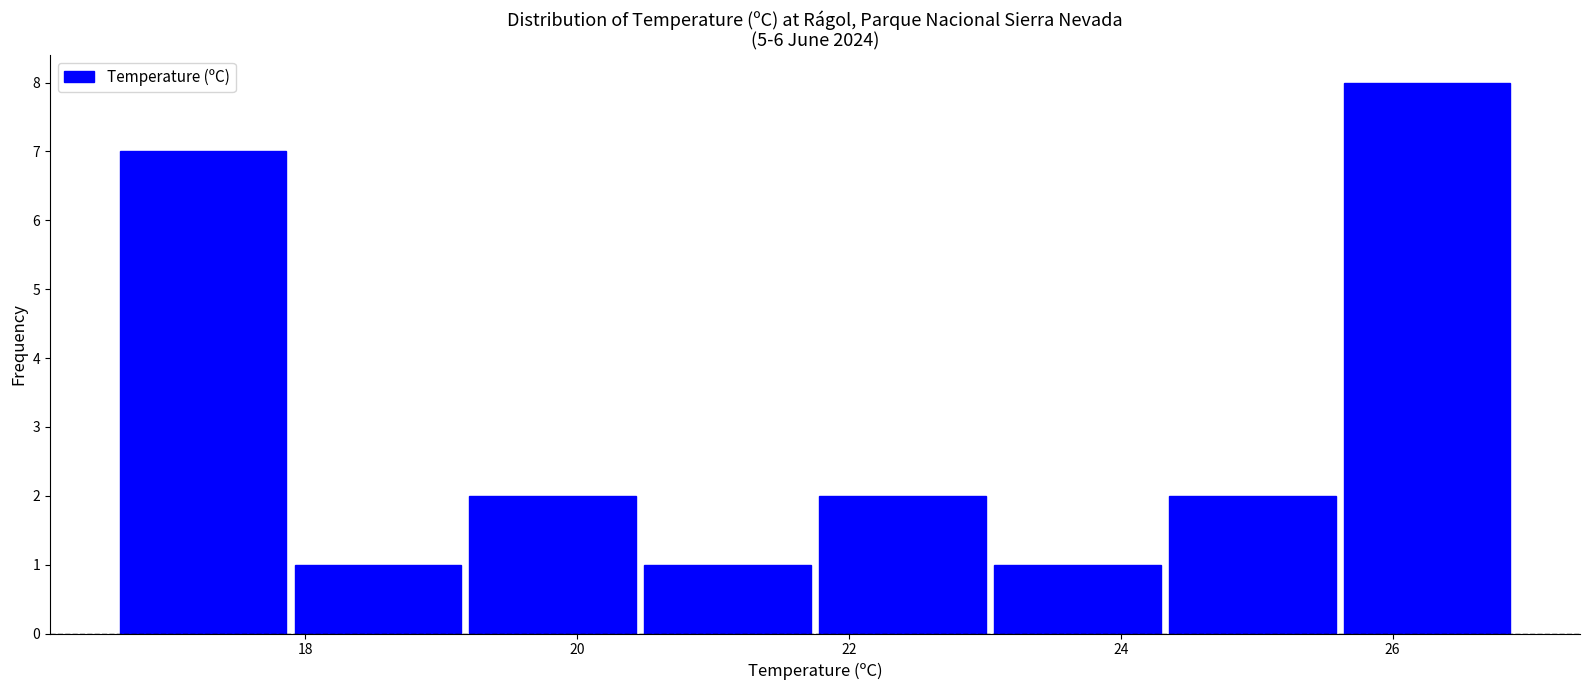

Reading left to right, transcribe this chart: for each bar, give the range it covers on the x-axis and its height. Neither the bar edges nor the heights are printed on the chart, so give them approximately, as read against the axes.

16.6 to 17.8: 7
17.8 to 19.2: 1
19.2 to 20.4: 2
20.4 to 21.8: 1
21.8 to 23.0: 2
23.0 to 24.4: 1
24.4 to 25.6: 2
25.6 to 27.0: 8